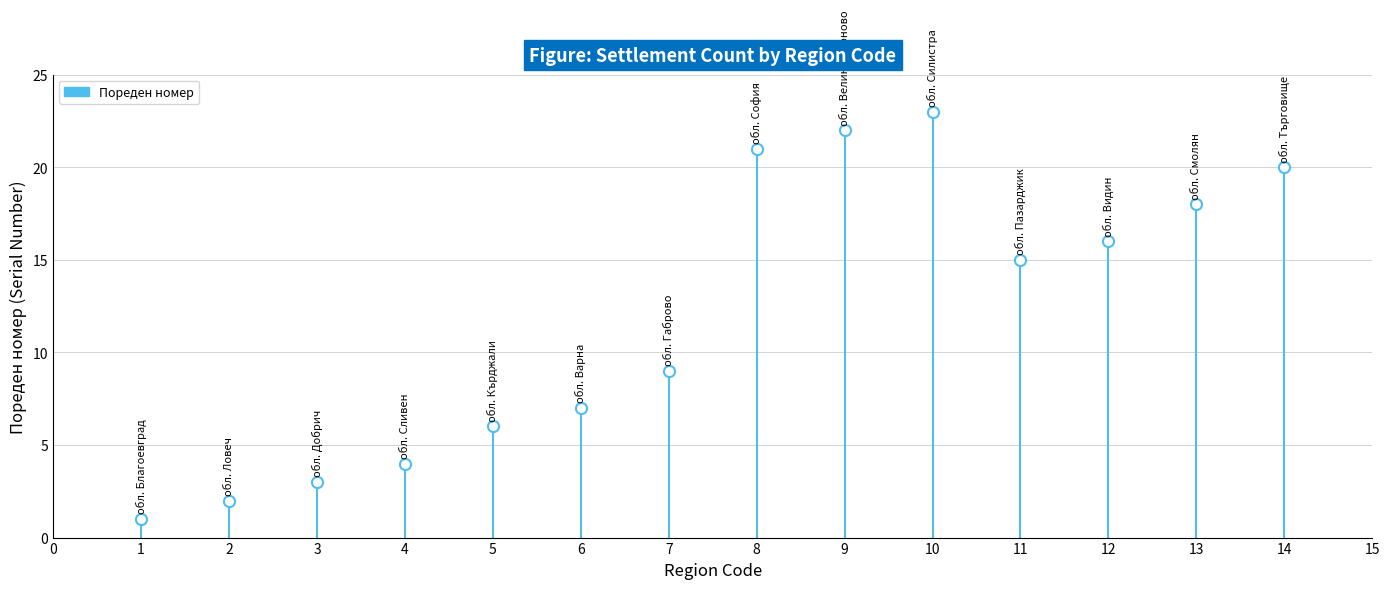

Rank the categories by value from highest to lowest.

SLS, VTR, SFO, TGV, SML, VID, PAZ, GAB, VAR, KRZ, SLV, DOB, LOV, BLG